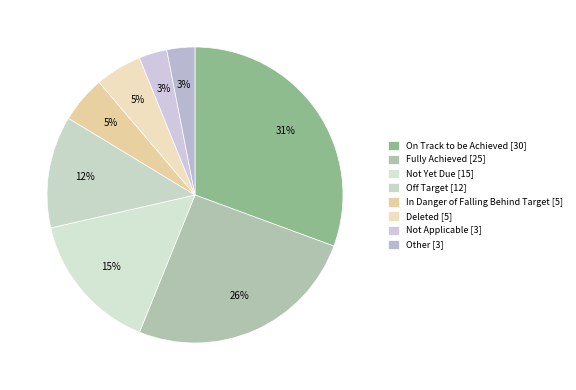

Rank the categories by value from highest to lowest.

On Track to be Achieved, Fully Achieved, Not Yet Due, Off Target, In Danger of Falling Behind Target, Deleted, Not Applicable, Other